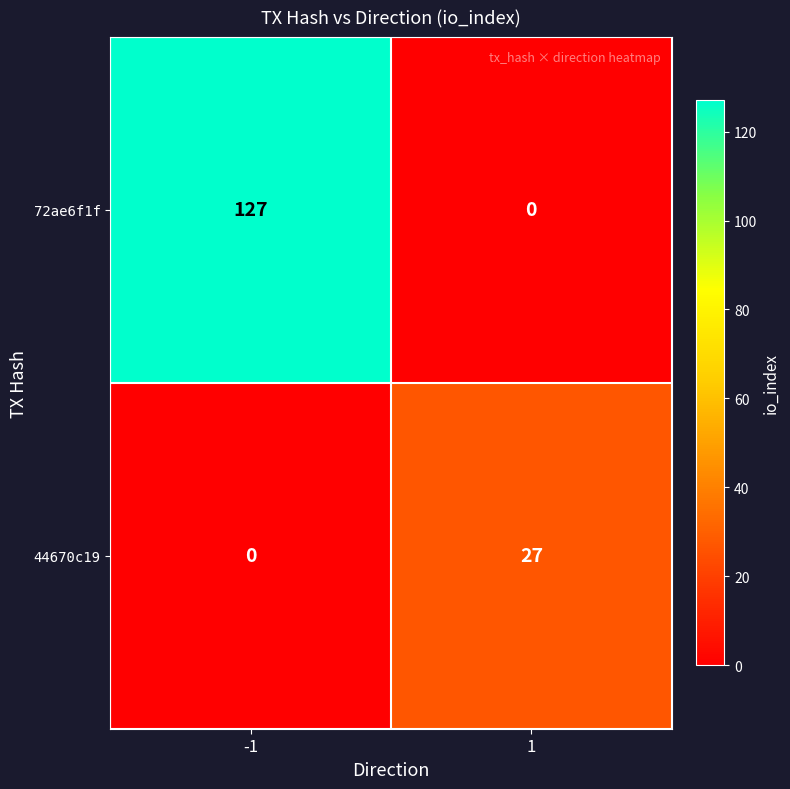

The 44670c19 series shows 18 at 1. True or false?

False